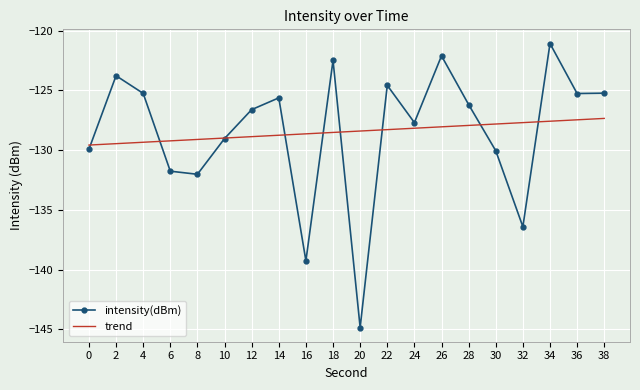

At 36, list the series in order from smallest to largest.

trend, intensity(dBm)